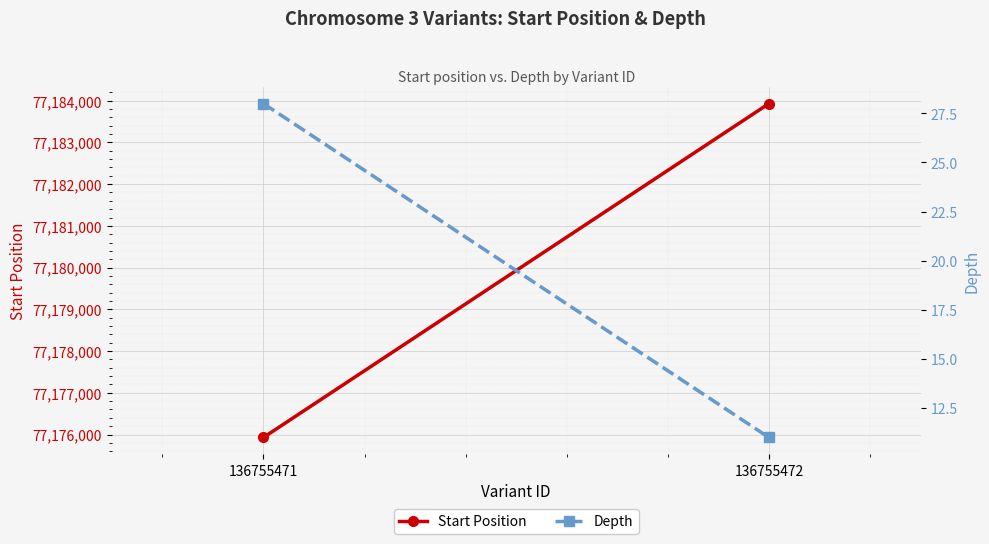

Reading left to right, transcribe all the data shown in this chart.

Start Position: 77175929	77183930
Depth: 28	11